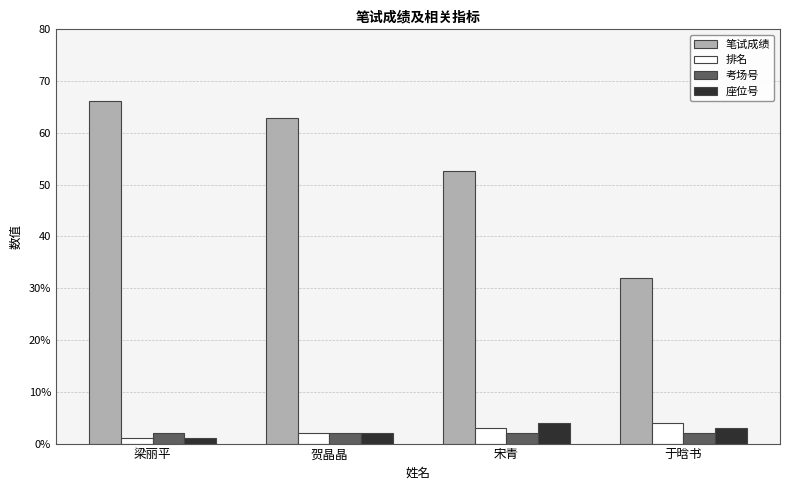

Which series has the widest spread of values?

笔试成绩